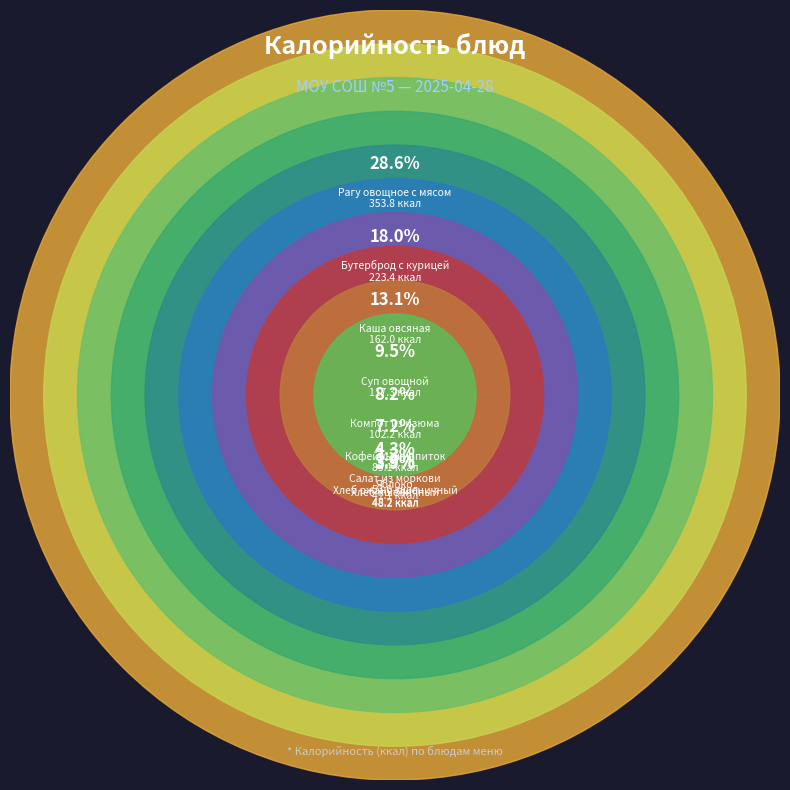

What portion of the pie excludes Суп овощной?

90.5%